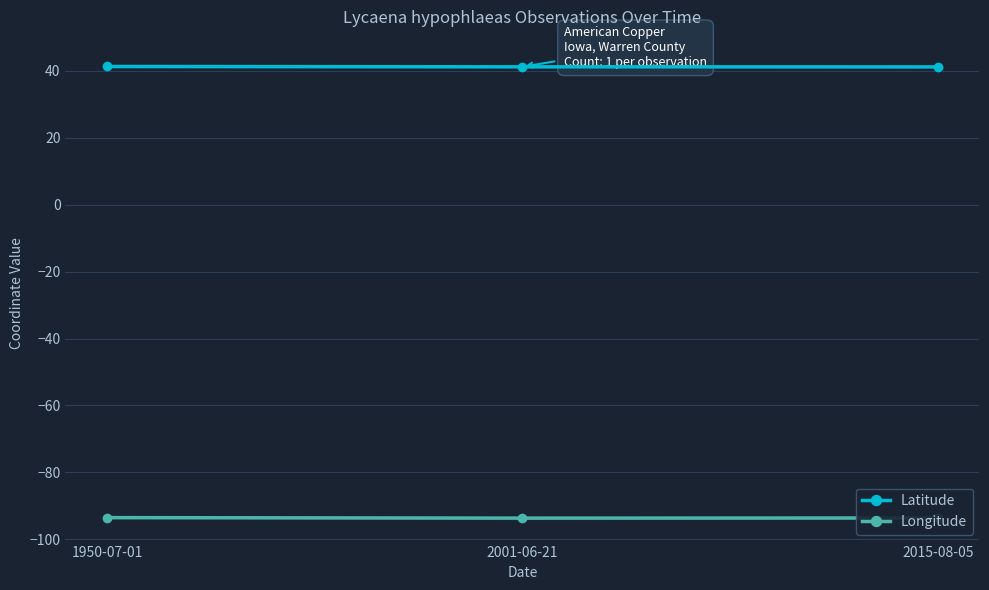

Is the value of Latitude at 2015-08-05 greater than the value of Longitude at 2015-08-05?

Yes